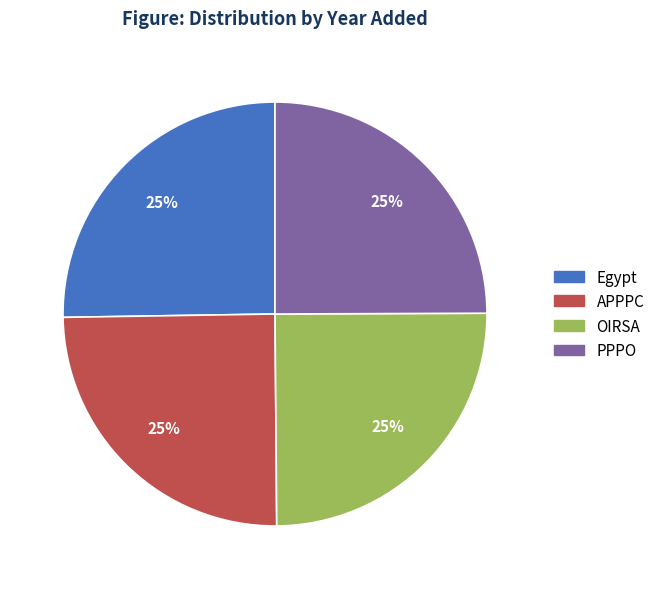

To the nearest percent, what is the combined percentage of Egypt and OIRSA?

50%